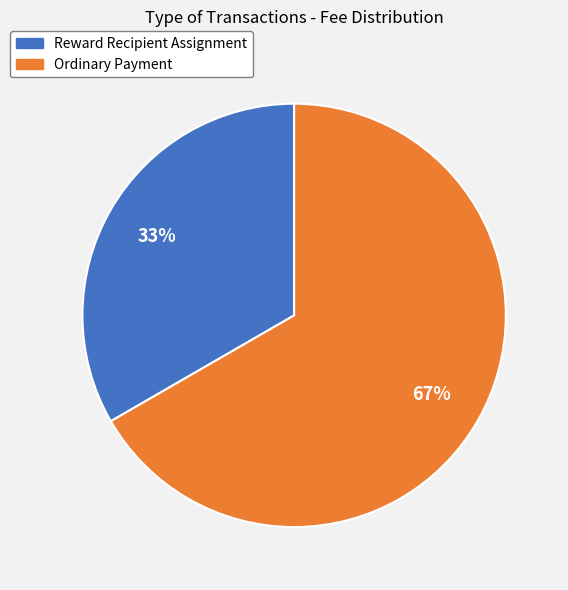

What is the majority slice?

Ordinary Payment